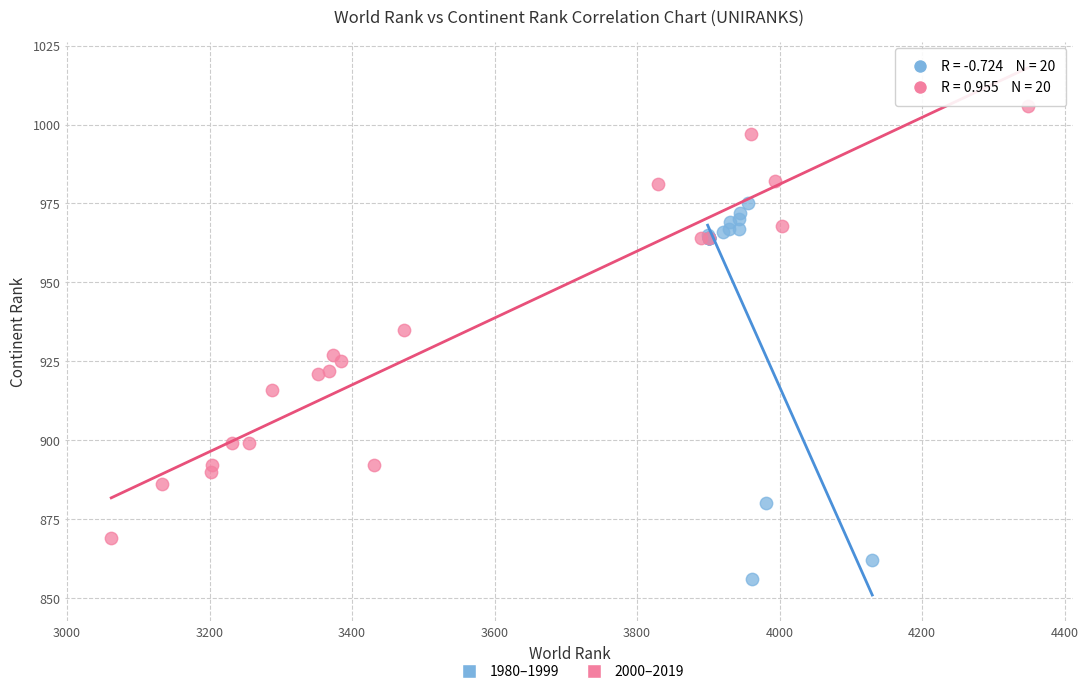

Which series has the largest Y range (max minus min)?

2000–2019